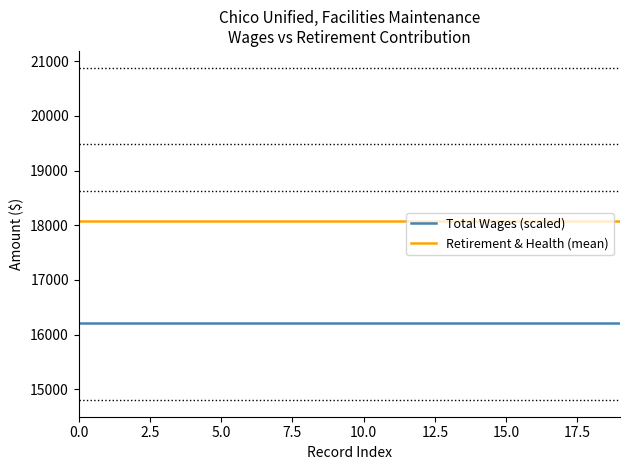

True or false: Retirement & Health (mean) and Total Wages (scaled) cross at least once.

False